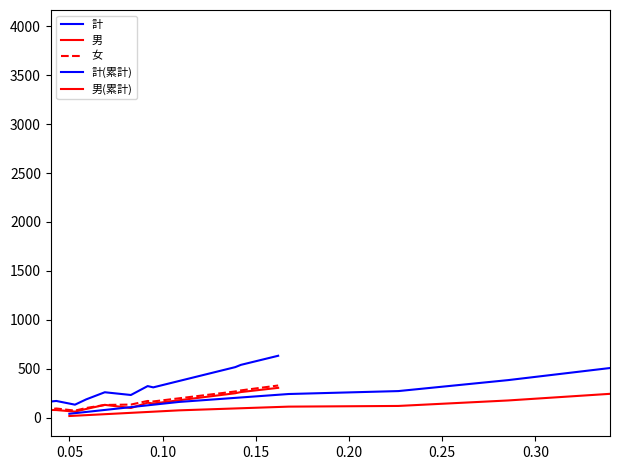

What are all the series names shown in the legend?

計, 男, 女, 計(累計), 男(累計)